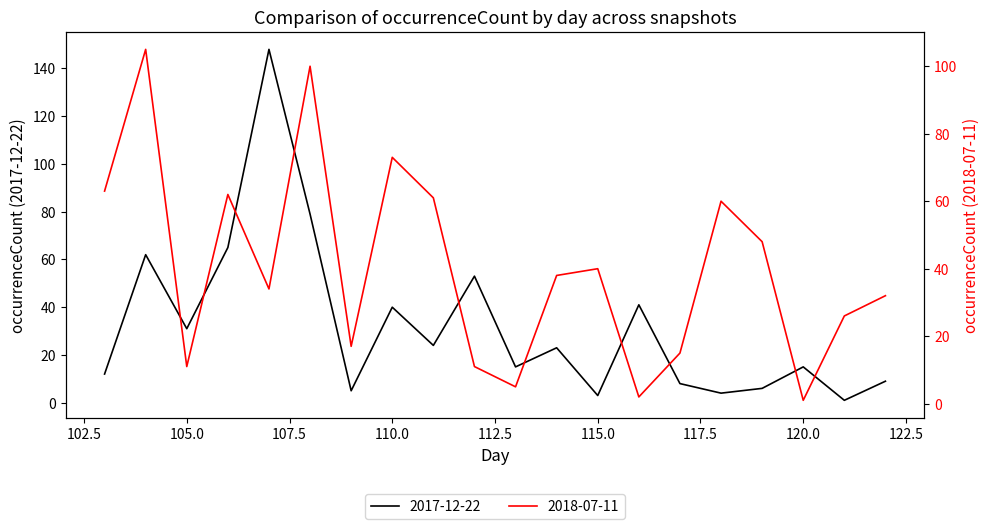

What is the difference between the maximum and minimum values in the 2018-07-11 series?

104